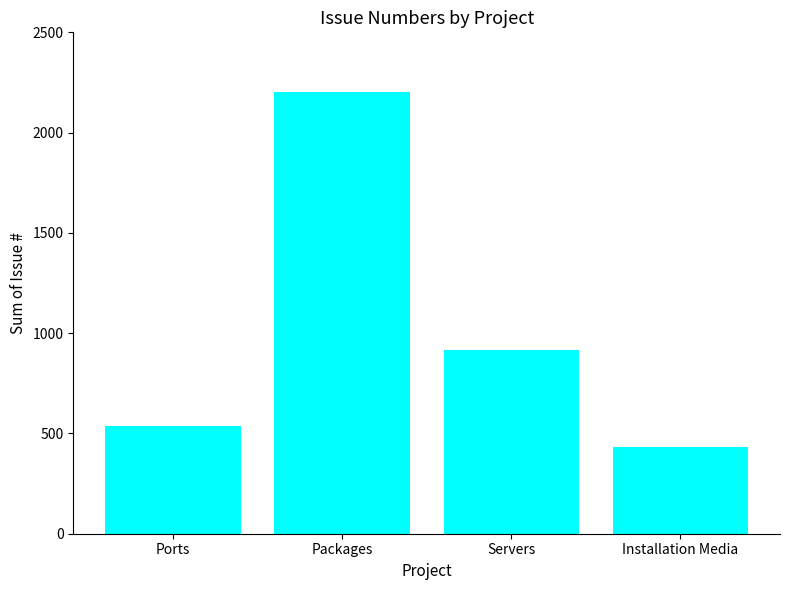

How many categories are shown in the chart?

4